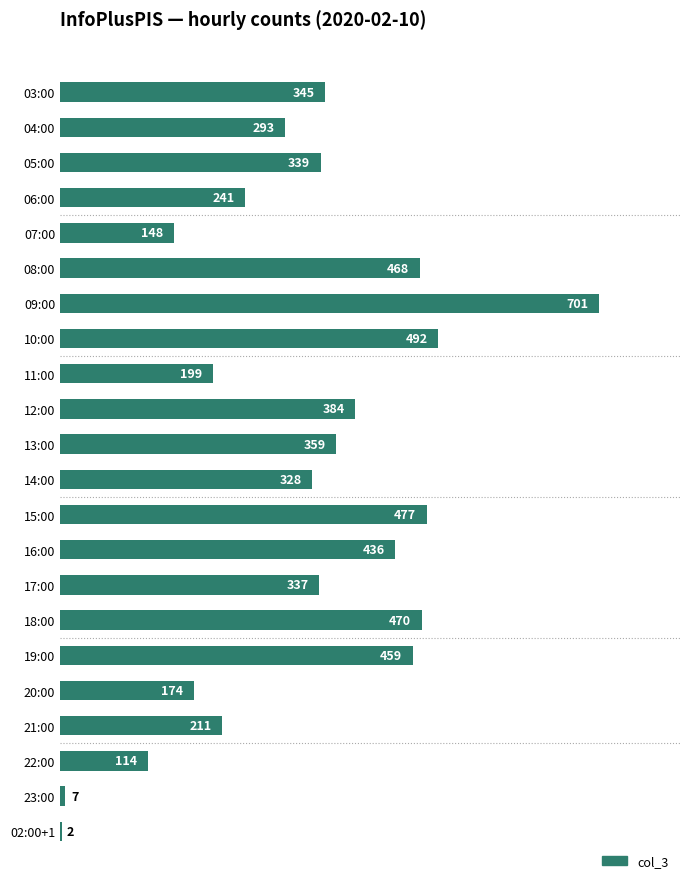

Where is the data nearest to the value 351?

03:00